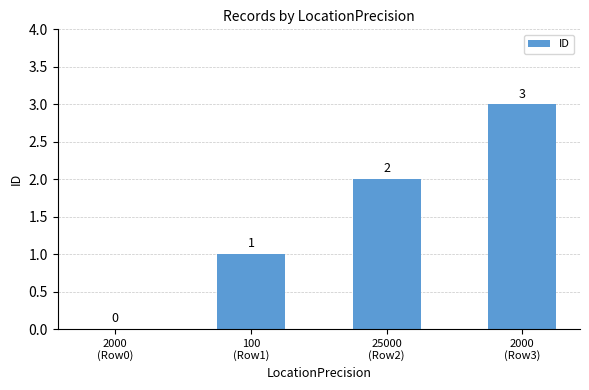

What is the sum of all values?

6